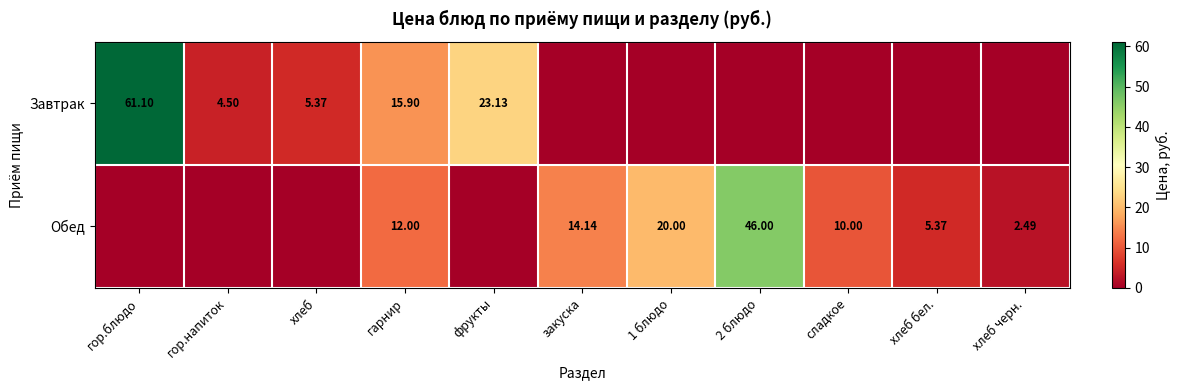

Is the value of Завтрак at 2 блюдо greater than the value of Обед at сладкое?

No